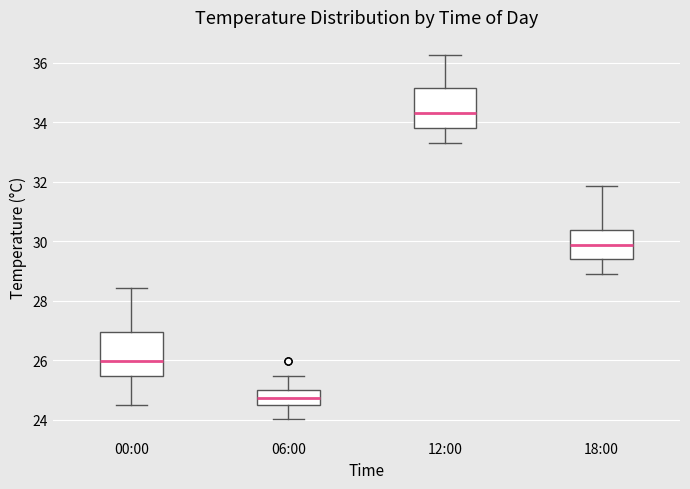

Which box has the highest median line?

12:00